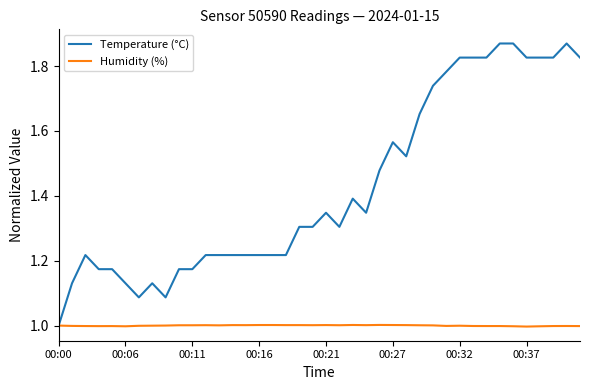

Which series has the widest spread of values?

Temperature (°C)